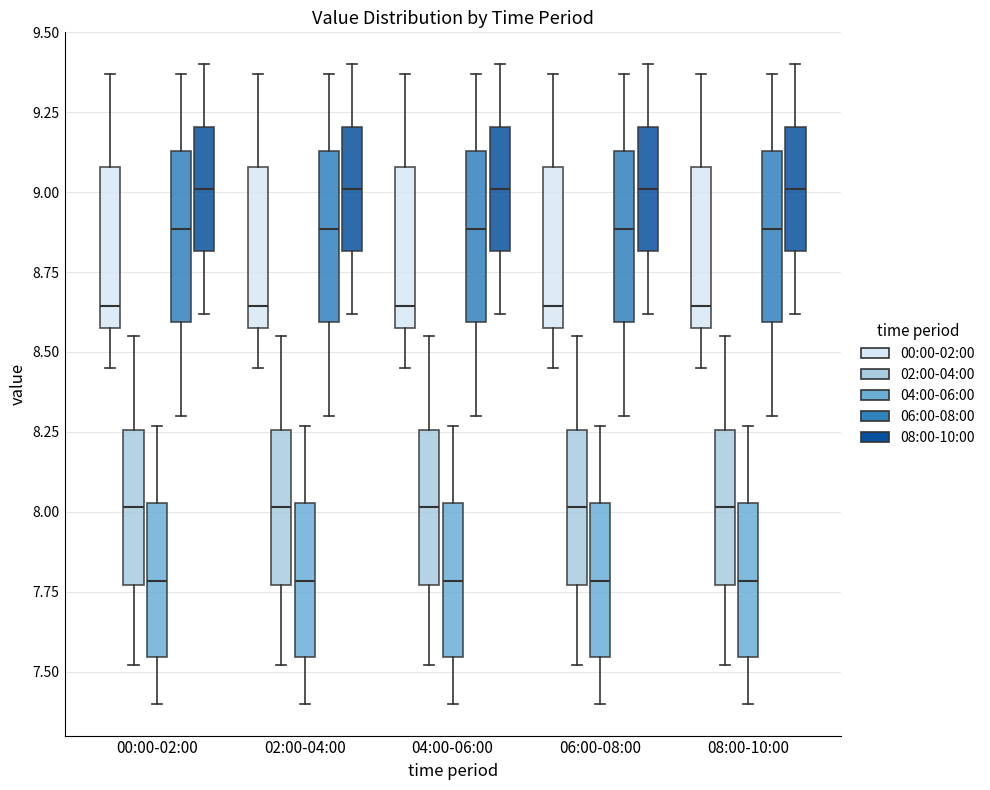

Reading left to right, read every box against the y-axis: the position of its median line, the range the box covers, and the ends of its whiskers. The values are not printed on the chart, so give them approximately, as read against the axis.

00:00-02:00 (00:00-02:00): median 8.65, box 8.60 to 9.10, whiskers 8.45 to 9.35
00:00-02:00 (02:00-04:00): median 8.00, box 7.75 to 8.25, whiskers 7.50 to 8.55
00:00-02:00 (04:00-06:00): median 7.80, box 7.55 to 8.05, whiskers 7.40 to 8.25
00:00-02:00 (06:00-08:00): median 8.90, box 8.60 to 9.15, whiskers 8.30 to 9.35
00:00-02:00 (08:00-10:00): median 9.00, box 8.80 to 9.20, whiskers 8.60 to 9.40
02:00-04:00 (00:00-02:00): median 8.65, box 8.60 to 9.10, whiskers 8.45 to 9.35
02:00-04:00 (02:00-04:00): median 8.00, box 7.75 to 8.25, whiskers 7.50 to 8.55
02:00-04:00 (04:00-06:00): median 7.80, box 7.55 to 8.05, whiskers 7.40 to 8.25
02:00-04:00 (06:00-08:00): median 8.90, box 8.60 to 9.15, whiskers 8.30 to 9.35
02:00-04:00 (08:00-10:00): median 9.00, box 8.80 to 9.20, whiskers 8.60 to 9.40
04:00-06:00 (00:00-02:00): median 8.65, box 8.60 to 9.10, whiskers 8.45 to 9.35
04:00-06:00 (02:00-04:00): median 8.00, box 7.75 to 8.25, whiskers 7.50 to 8.55
04:00-06:00 (04:00-06:00): median 7.80, box 7.55 to 8.05, whiskers 7.40 to 8.25
04:00-06:00 (06:00-08:00): median 8.90, box 8.60 to 9.15, whiskers 8.30 to 9.35
04:00-06:00 (08:00-10:00): median 9.00, box 8.80 to 9.20, whiskers 8.60 to 9.40
06:00-08:00 (00:00-02:00): median 8.65, box 8.60 to 9.10, whiskers 8.45 to 9.35
06:00-08:00 (02:00-04:00): median 8.00, box 7.75 to 8.25, whiskers 7.50 to 8.55
06:00-08:00 (04:00-06:00): median 7.80, box 7.55 to 8.05, whiskers 7.40 to 8.25
06:00-08:00 (06:00-08:00): median 8.90, box 8.60 to 9.15, whiskers 8.30 to 9.35
06:00-08:00 (08:00-10:00): median 9.00, box 8.80 to 9.20, whiskers 8.60 to 9.40
08:00-10:00 (00:00-02:00): median 8.65, box 8.60 to 9.10, whiskers 8.45 to 9.35
08:00-10:00 (02:00-04:00): median 8.00, box 7.75 to 8.25, whiskers 7.50 to 8.55
08:00-10:00 (04:00-06:00): median 7.80, box 7.55 to 8.05, whiskers 7.40 to 8.25
08:00-10:00 (06:00-08:00): median 8.90, box 8.60 to 9.15, whiskers 8.30 to 9.35
08:00-10:00 (08:00-10:00): median 9.00, box 8.80 to 9.20, whiskers 8.60 to 9.40